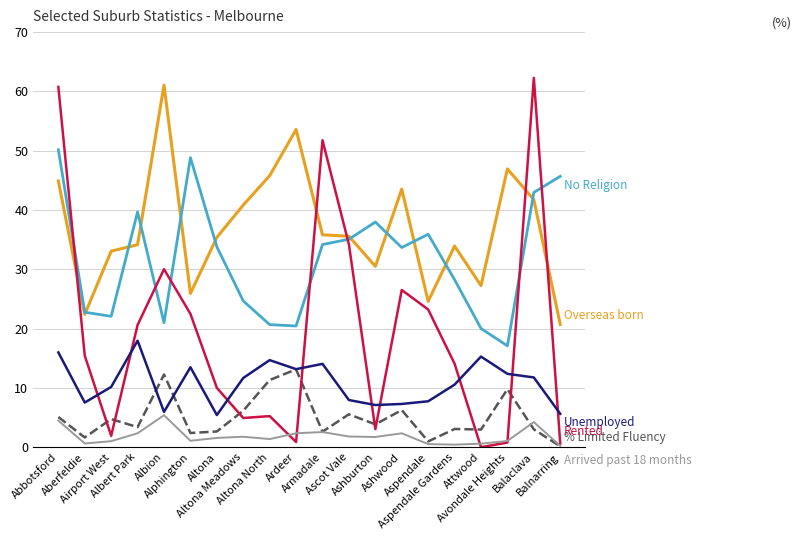

What is the greatest value displayed?

62.3